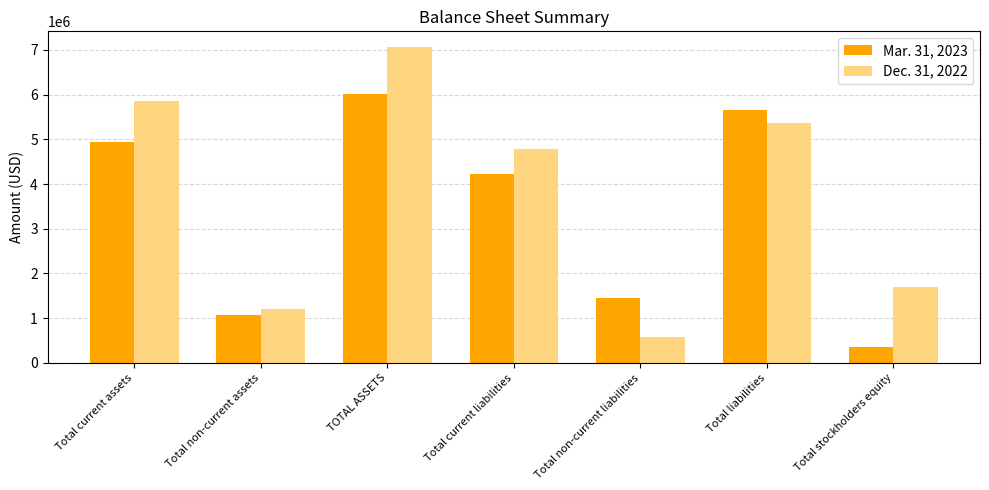

What is the difference between the second highest and minimum values in the Dec. 31, 2022 series?

5272000